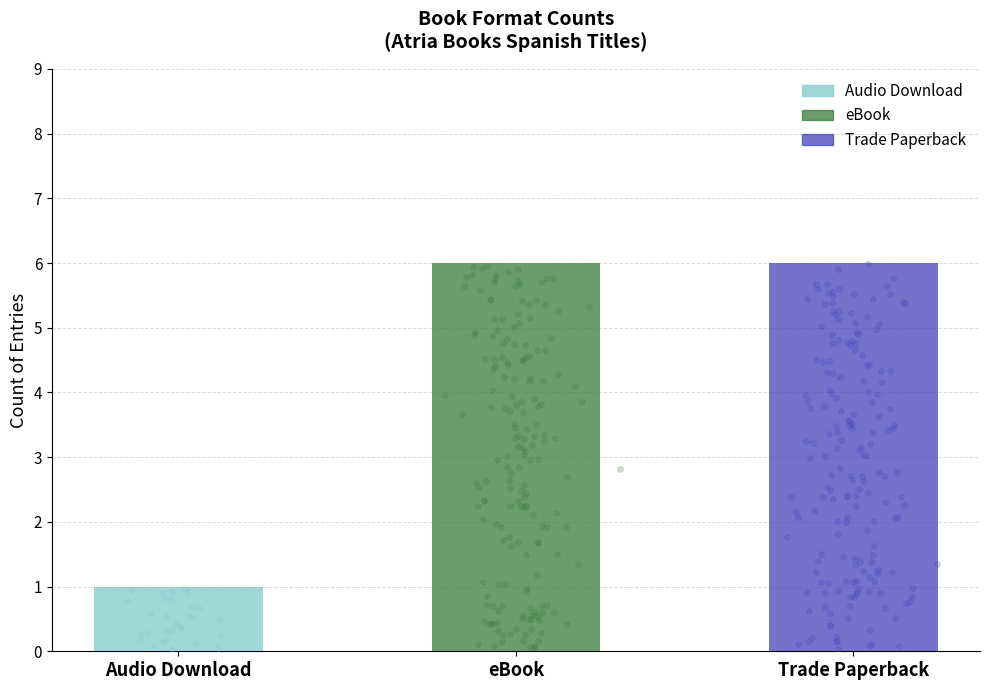

Between eBook and Trade Paperback, which is larger?

eBook